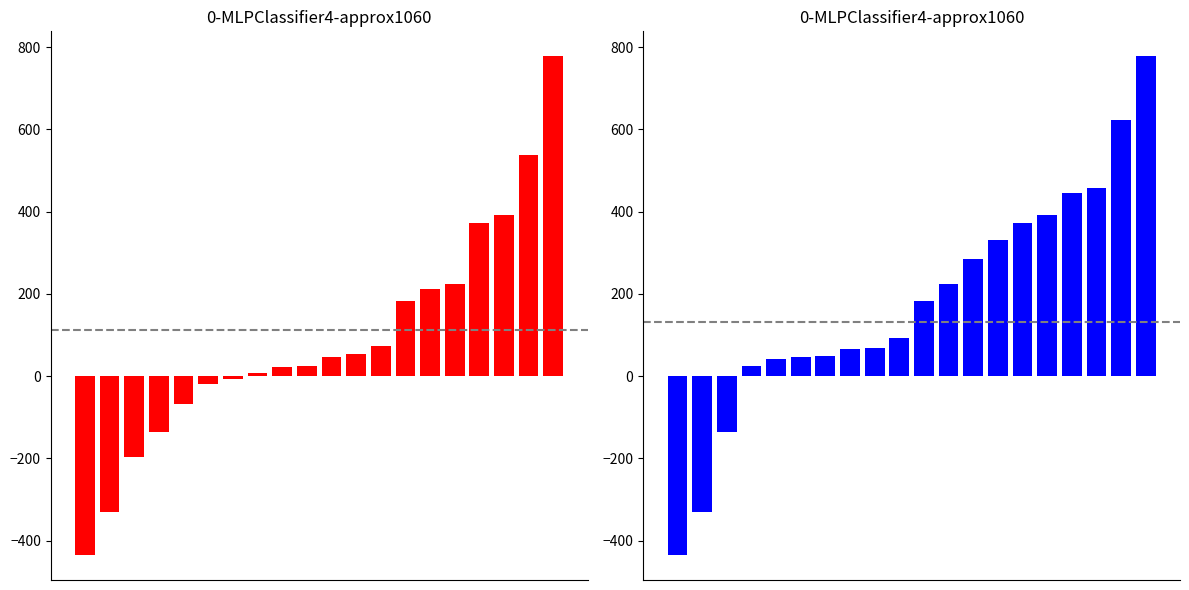

Between 7 and 9, which is larger?

9